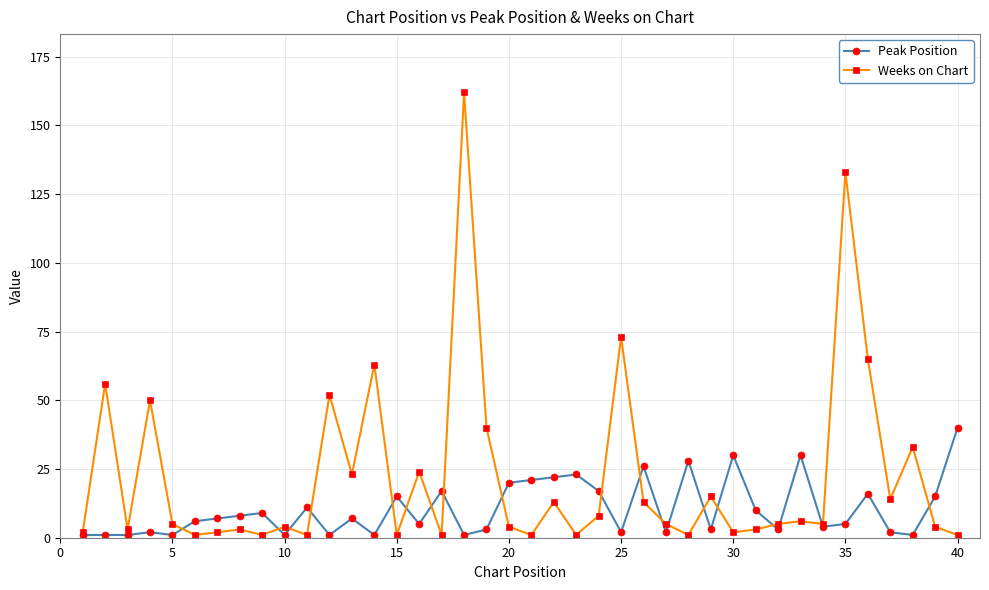

What is the value of the Weeks on Chart point at the 7th from the left?

2